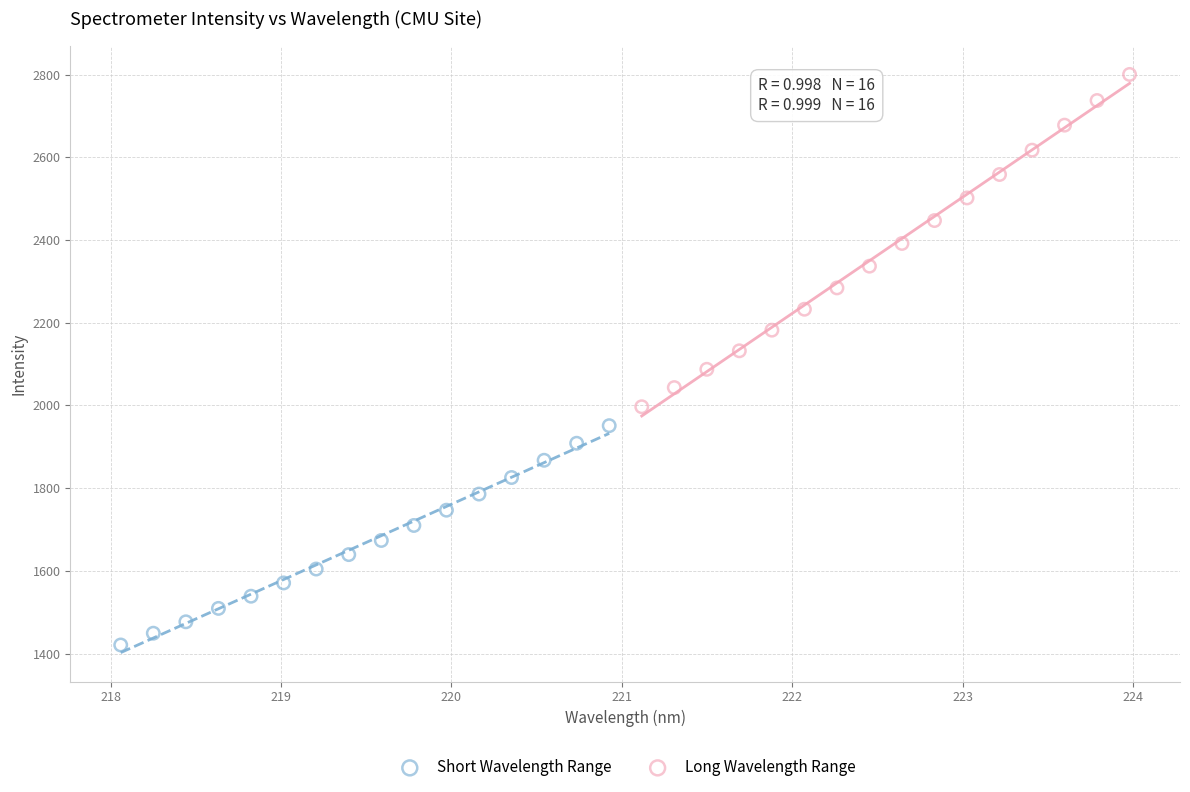

Which series contains the highest Y value?

Long Wavelength Range